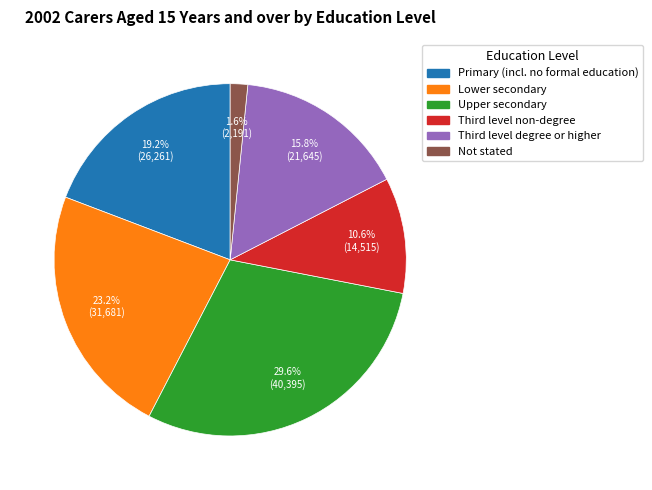

True or false: Primary (incl. no formal education) accounts for 14% of the total.

False